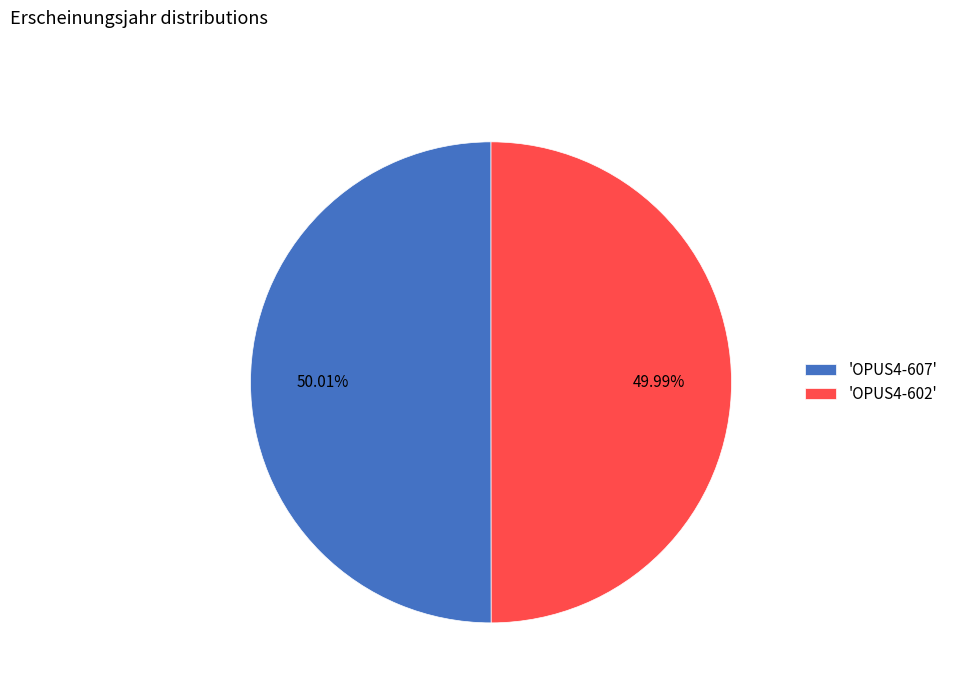

Is there any slice that represents more than half of the pie?

Yes